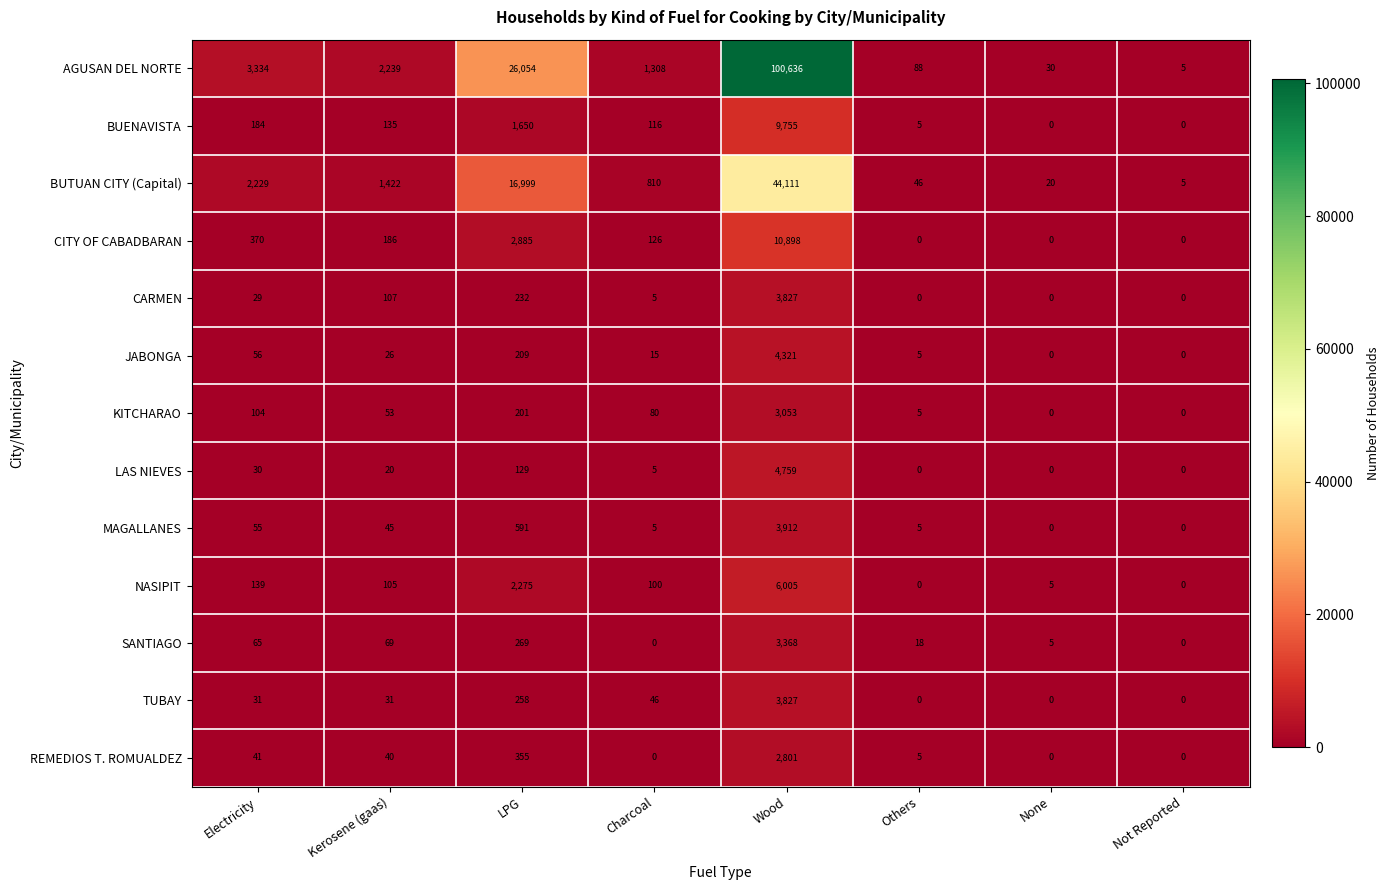

How many series are shown in this chart?

13